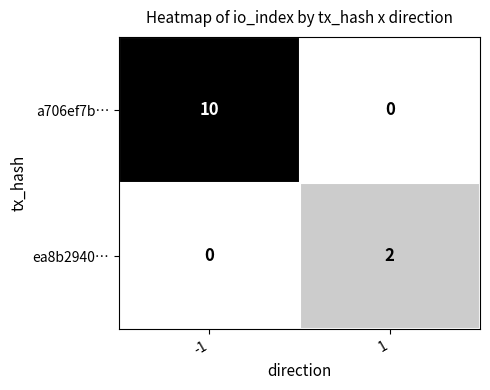

Which series has the widest spread of values?

a706ef7b…